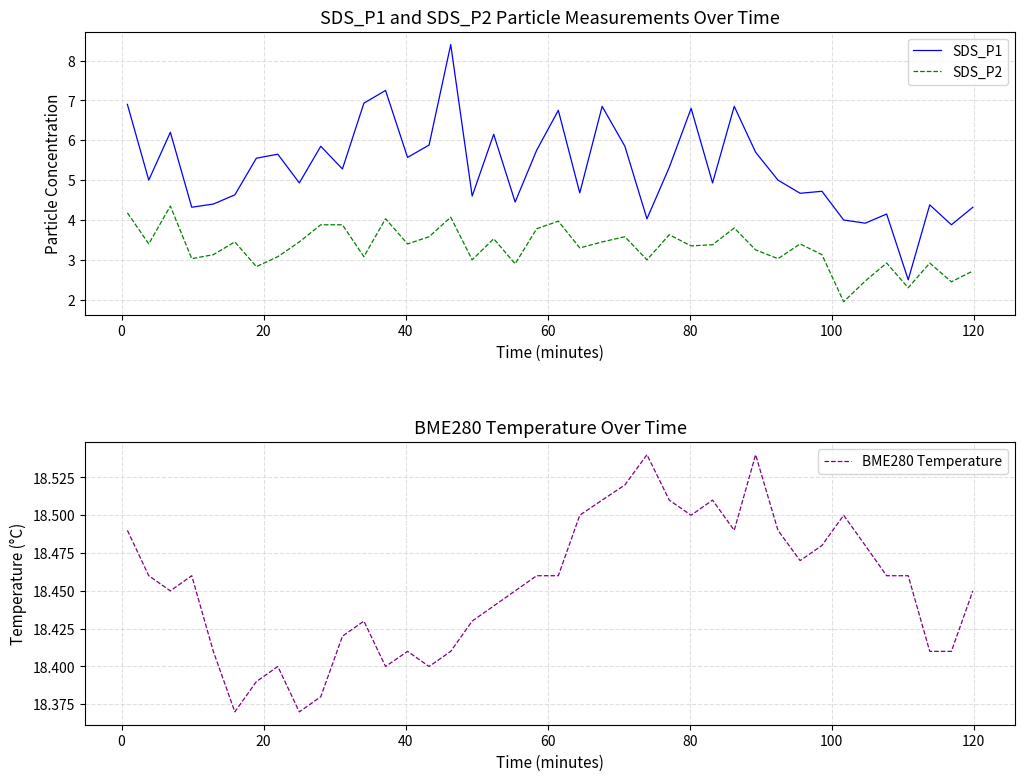

Does the chart have visible grid lines?

Yes